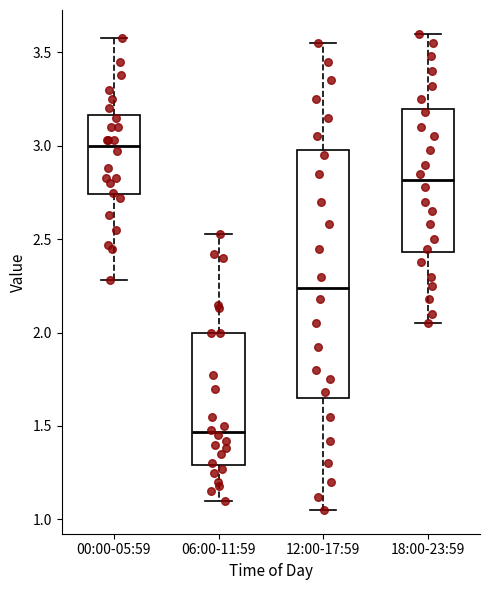

Where is the upper edge of the box for 12:00-17:59 on the y-axis? The values are not printed on the chart, so give them approximately, as read against the axis.

3.00